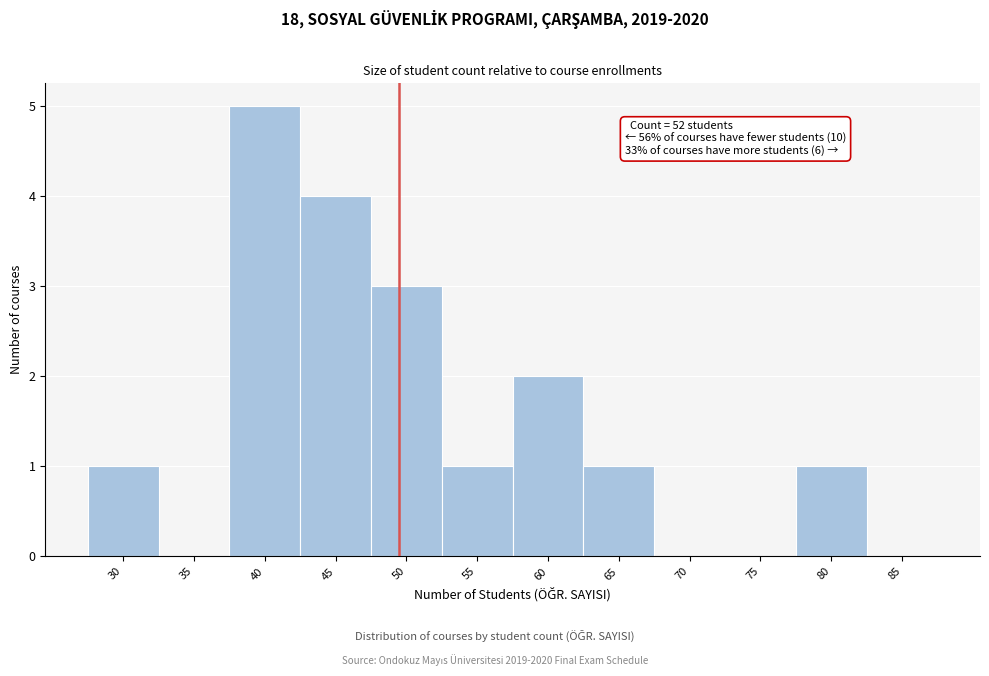

Reading right to left, extract all data points from this chart.

85=0	80=1	75=0	70=0	65=1	60=2	55=1	50=3	45=4	40=5	35=0	30=1